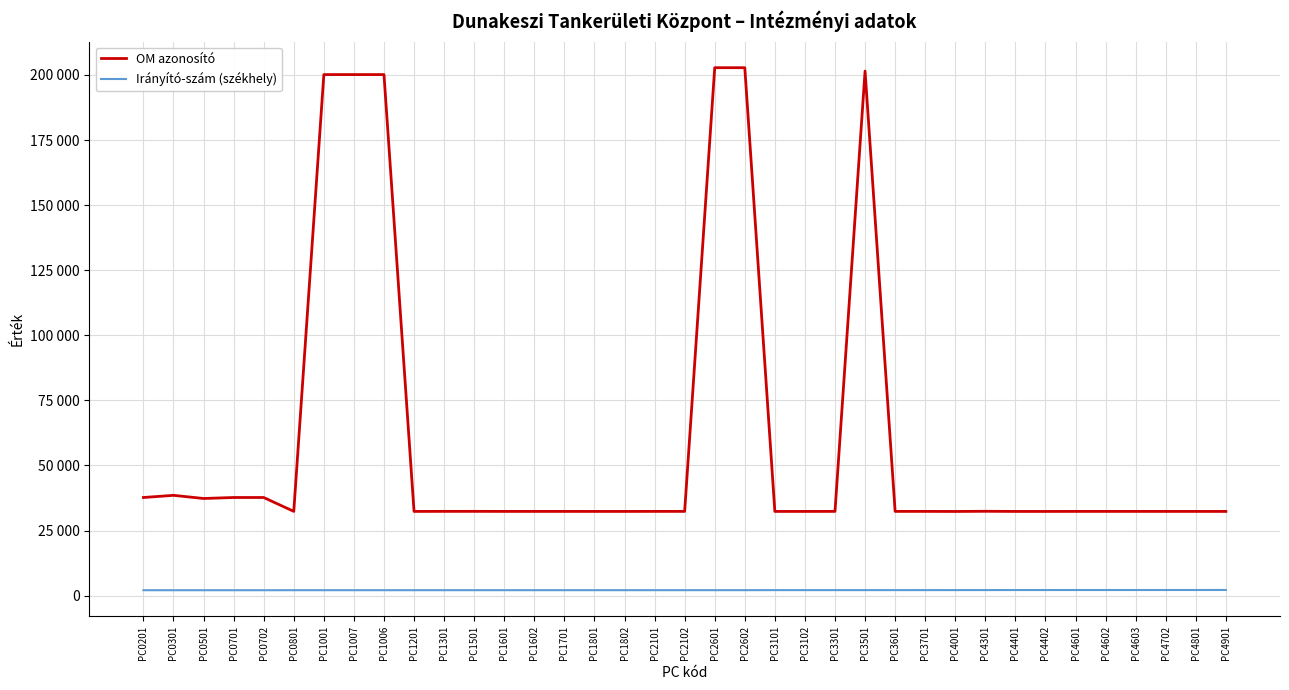

True or false: OM azonosító and Irányító-szám (székhely) cross at least once.

False